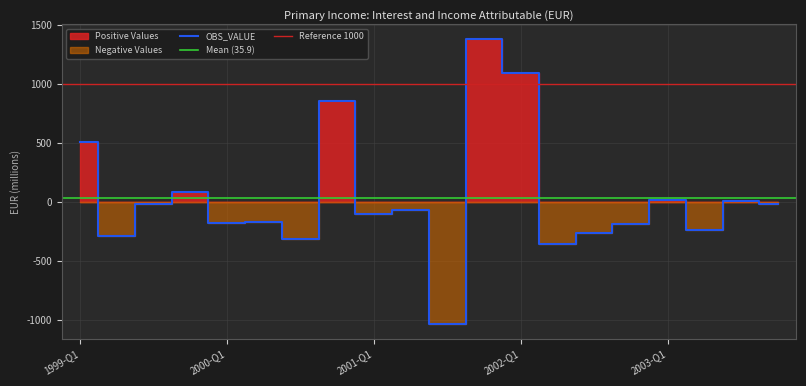

Reading right to left, list all the values displayed in this chart.

OBS_VALUE: 2003-Q4=-17.4	2003-Q3=4.6	2003-Q2=-236.9	2003-Q1=19.4	2002-Q4=-187.0	2002-Q3=-265.4	2002-Q2=-357.4	2002-Q1=1099.0	2001-Q4=1388.0	2001-Q3=-1040.5	2001-Q2=-67.2	2001-Q1=-99.1	2000-Q4=860.0	2000-Q3=-313.7	2000-Q2=-172.5	2000-Q1=-182.5	1999-Q4=87.3	1999-Q3=-17.1	1999-Q2=-289.9	1999-Q1=505.8
Positive: 2003-Q4=0.0	2003-Q3=4.6	2003-Q2=0.0	2003-Q1=19.4	2002-Q4=0.0	2002-Q3=0.0	2002-Q2=0.0	2002-Q1=1099.0	2001-Q4=1388.0	2001-Q3=0.0	2001-Q2=0.0	2001-Q1=0.0	2000-Q4=860.0	2000-Q3=0.0	2000-Q2=0.0	2000-Q1=0.0	1999-Q4=87.3	1999-Q3=0.0	1999-Q2=0.0	1999-Q1=505.8
Negative: 2003-Q4=-17.4	2003-Q3=0.0	2003-Q2=-236.9	2003-Q1=0.0	2002-Q4=-187.0	2002-Q3=-265.4	2002-Q2=-357.4	2002-Q1=0.0	2001-Q4=0.0	2001-Q3=-1040.5	2001-Q2=-67.2	2001-Q1=-99.1	2000-Q4=0.0	2000-Q3=-313.7	2000-Q2=-172.5	2000-Q1=-182.5	1999-Q4=0.0	1999-Q3=-17.1	1999-Q2=-289.9	1999-Q1=0.0